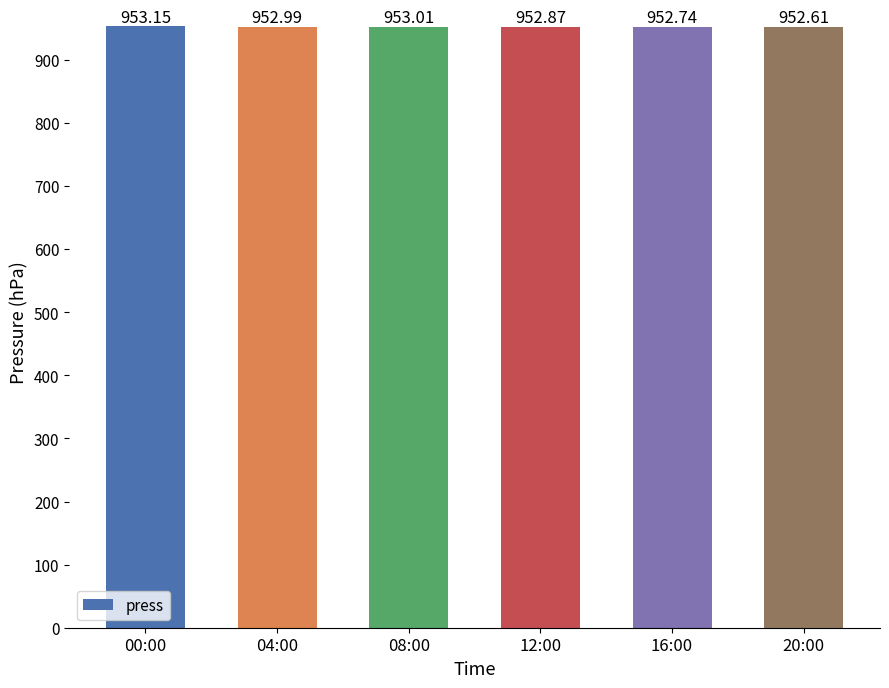

What is the difference between the maximum and second lowest values?

0.4